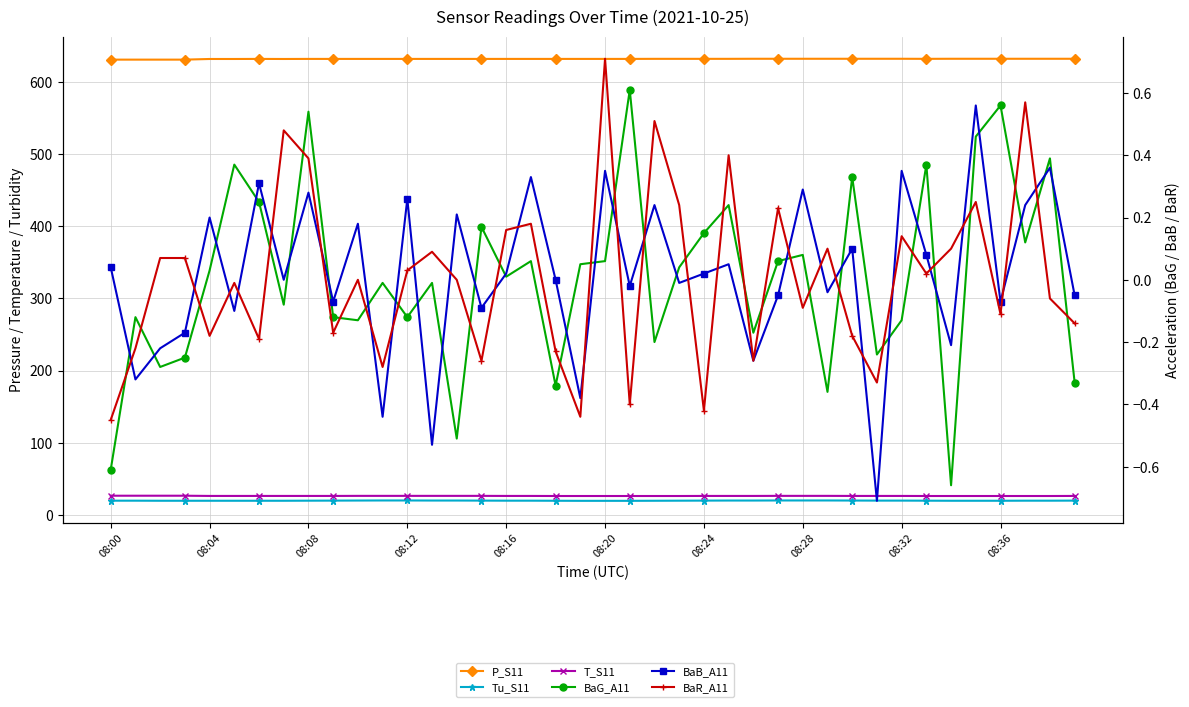

Which series has the widest spread of values?

BaG_A11